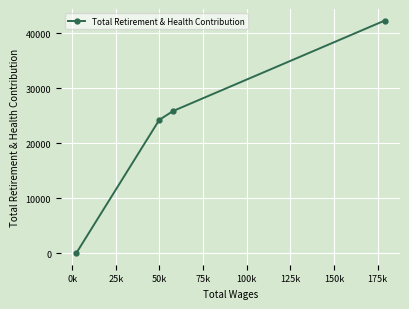

What is the maximum value shown in the chart?

42295